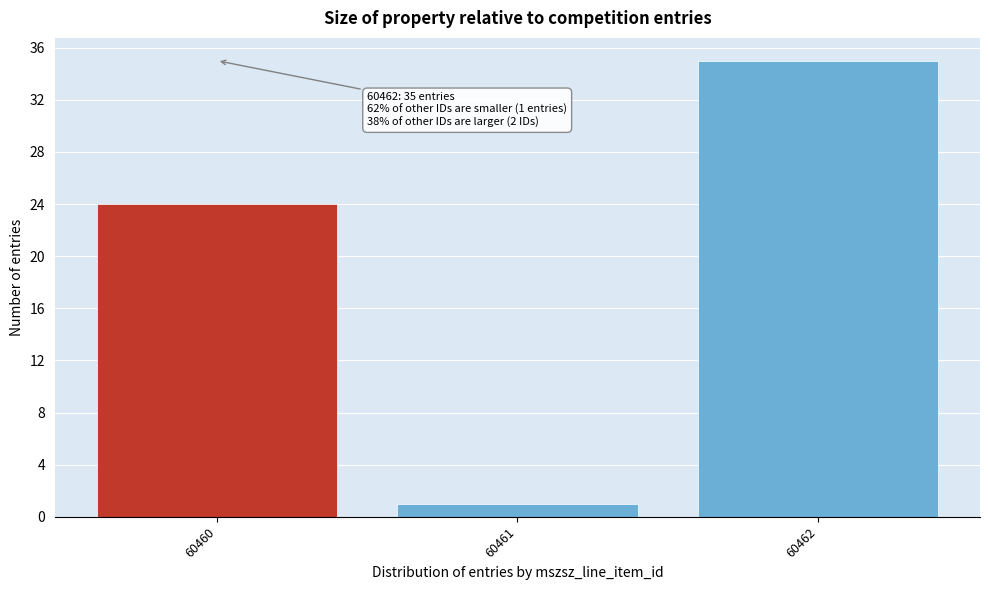

Reading left to right, what are all the values shown in this chart?

24	1	35